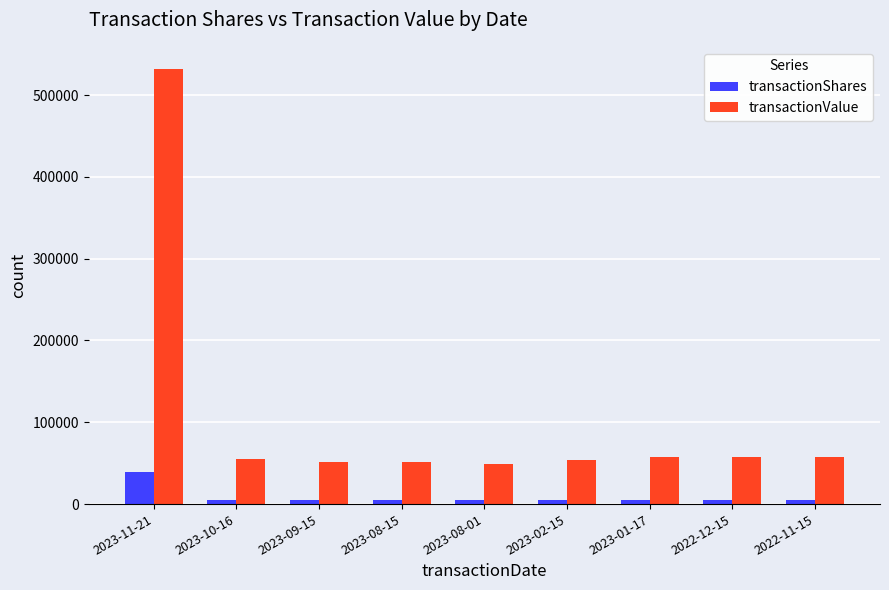

At which label does transactionValue reach its peak?

2023-11-21